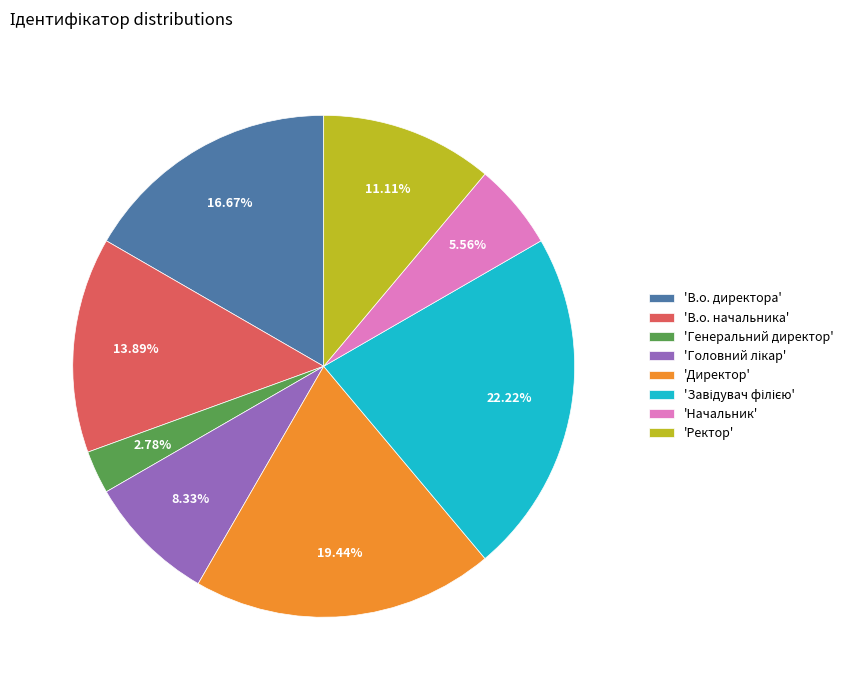

Does any single category account for the majority?

No